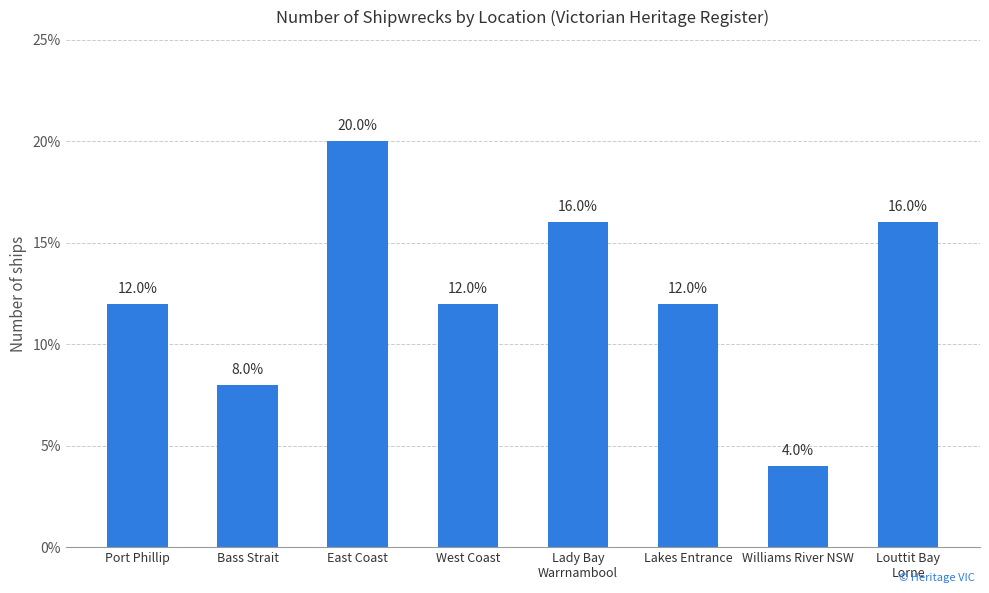

What position from the left is Louttit Bay
Lorne?

8